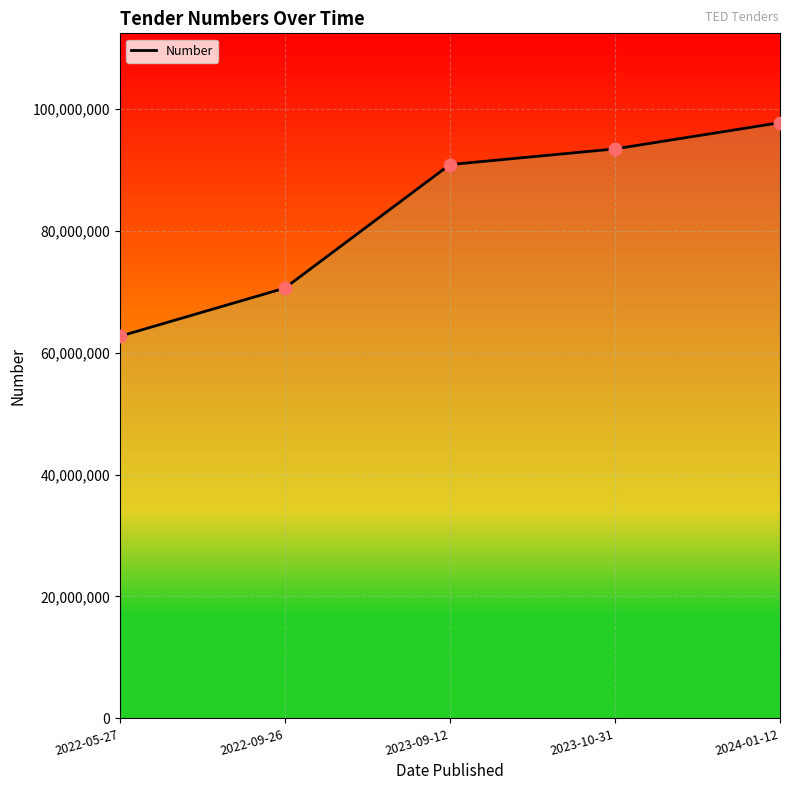

What is the change in value from 2022-09-26 to 2023-10-31?

+22828437